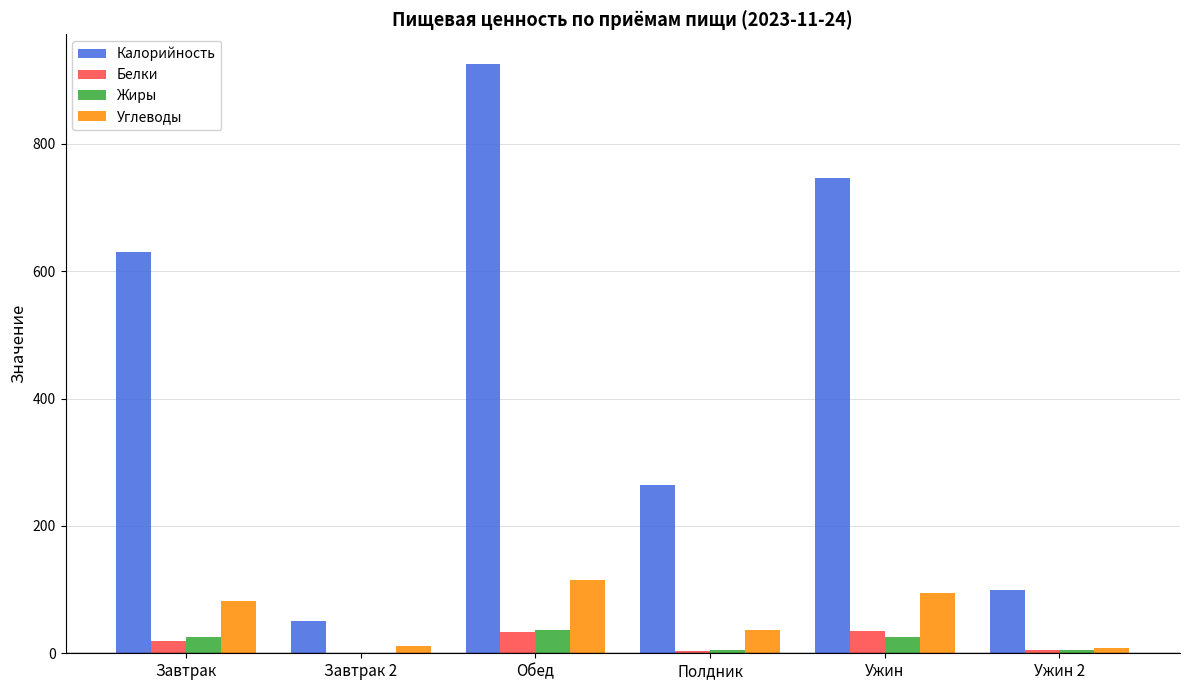

The value of Калорийность at Ужин 2 is 100.0. True or false?

True